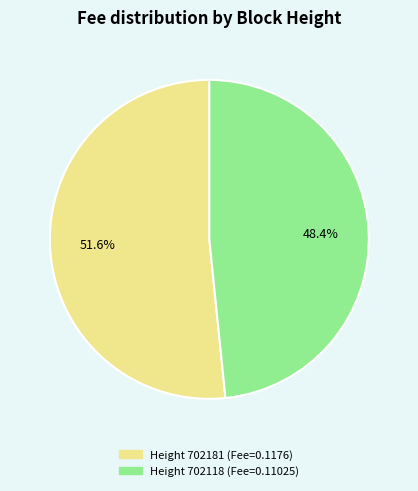

Does any single category account for the majority?

Yes